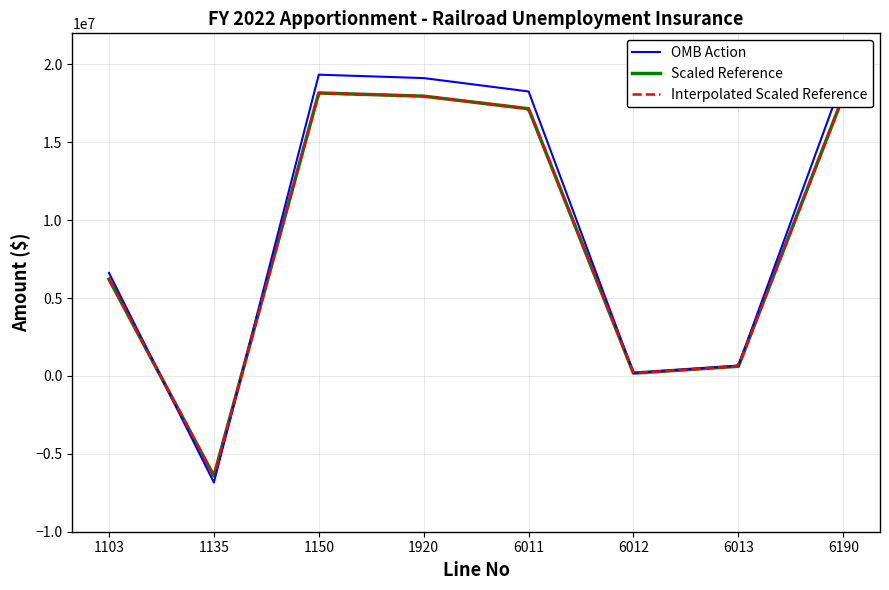

Read the value at 1103, to the nearest 100.

6614700